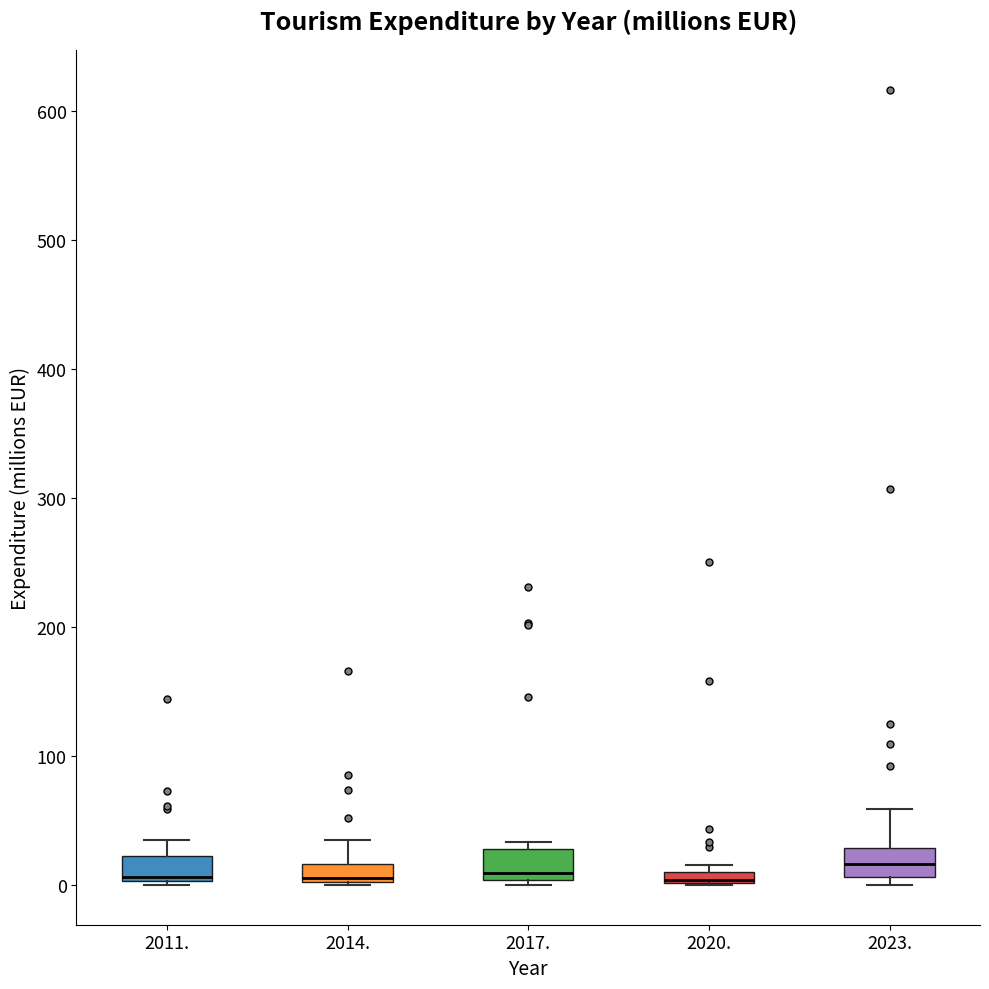

Where is the lower edge of the box at x = 2023. on the y-axis? The values are not printed on the chart, so give them approximately, as read against the axis.

10